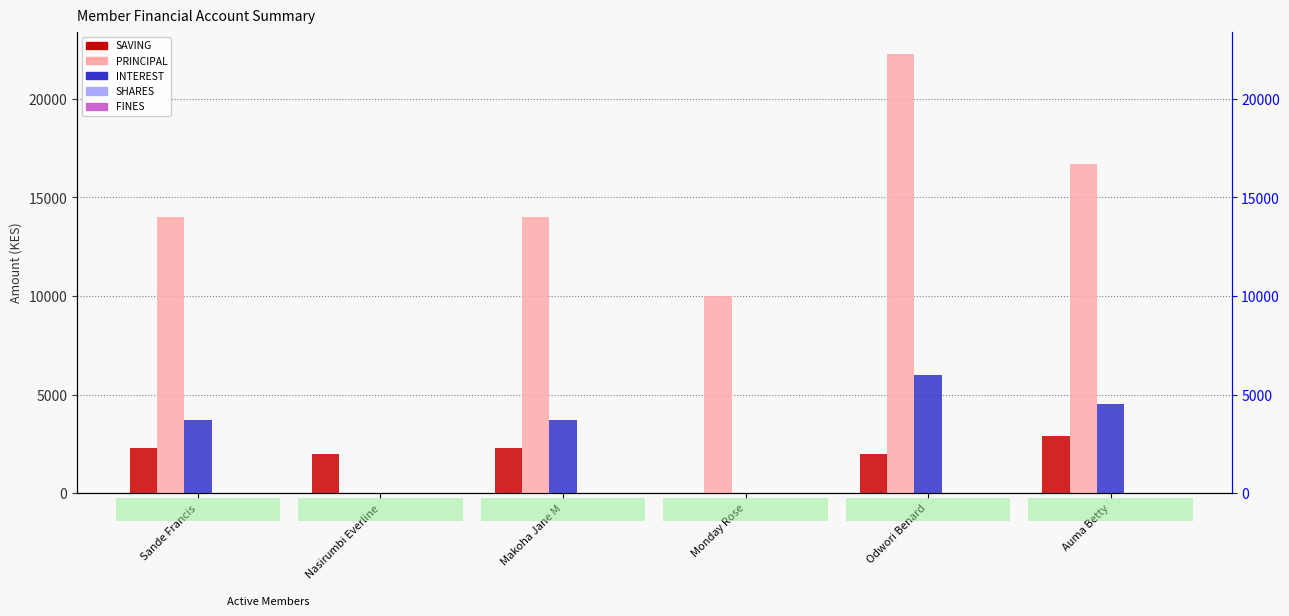

What is the difference between the maximum and minimum values in the PRINCIPAL series?

22300